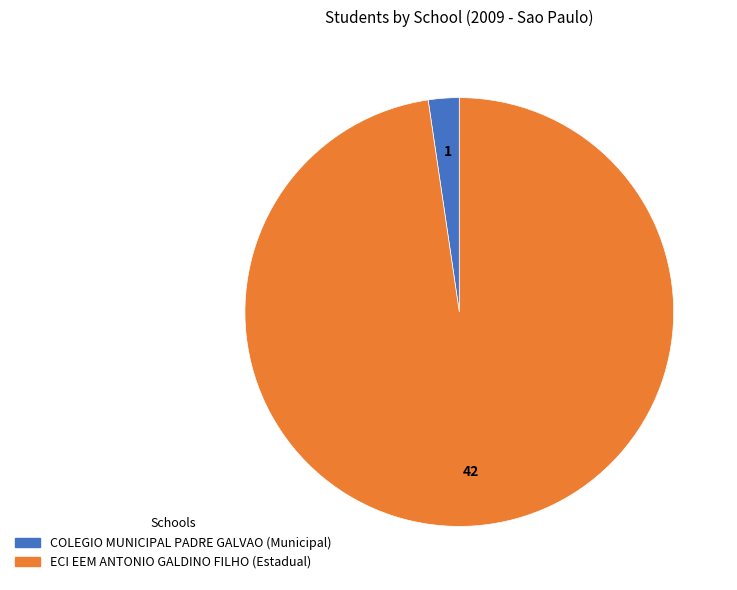

Rank the categories by value from highest to lowest.

ECI EEM ANTONIO GALDINO FILHO, COLEGIO MUNICIPAL PADRE GALVAO